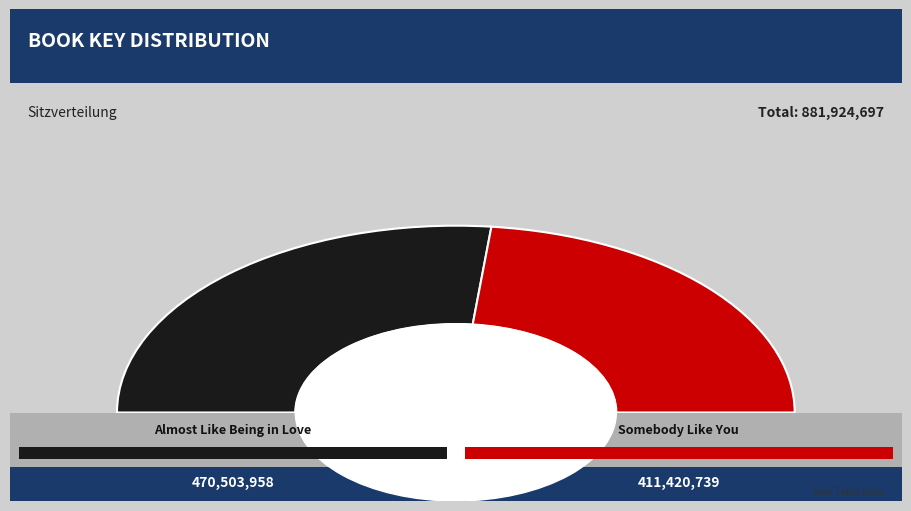

To the nearest percent, what percentage of the pie is Somebody Like You?

47%